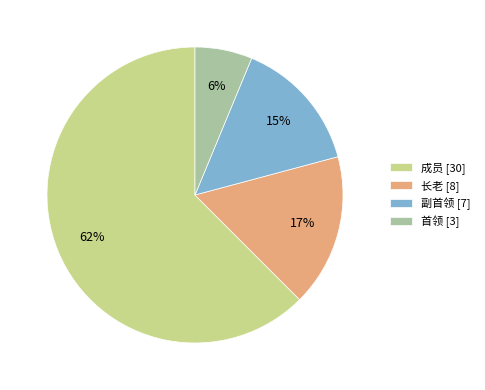

Which has a higher value, 副首领 [7] or 长老 [8]?

长老 [8]